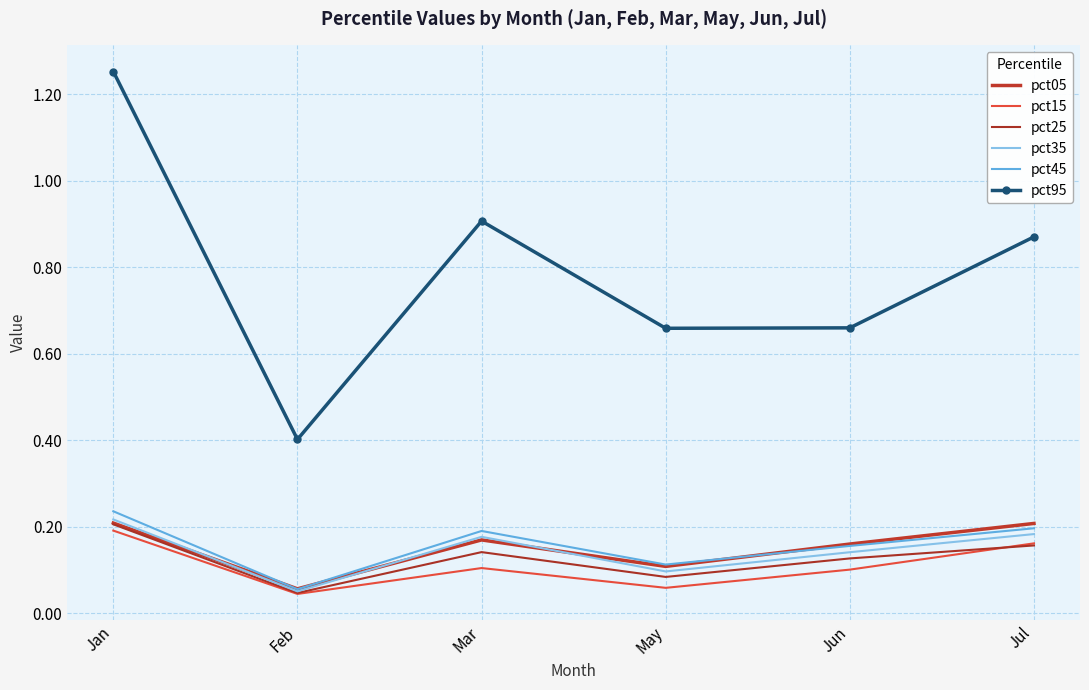

List the labels in order of pct35 value, largest first.

Jan, Jul, Mar, Jun, May, Feb